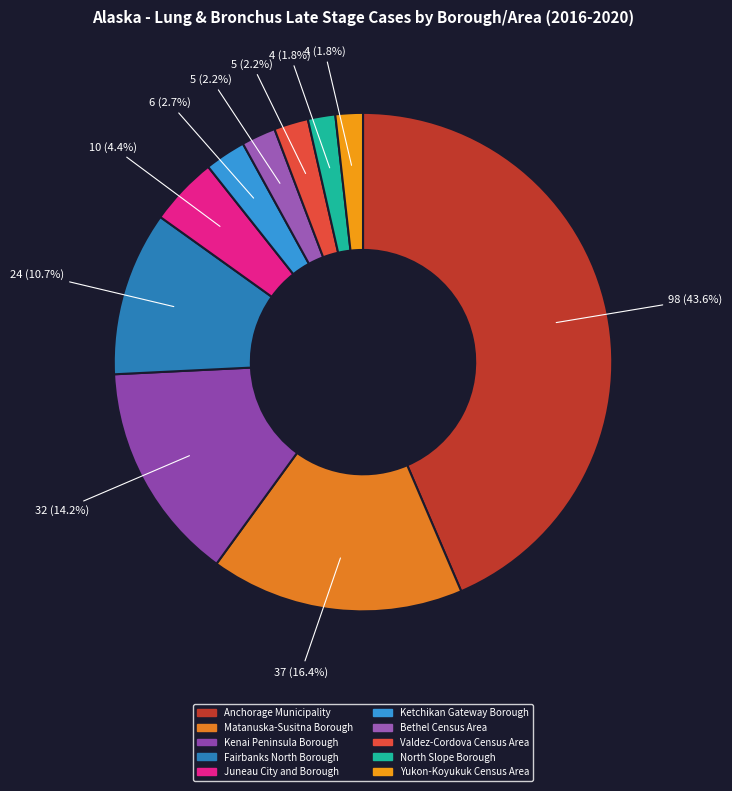

Is there any slice that represents more than half of the pie?

No